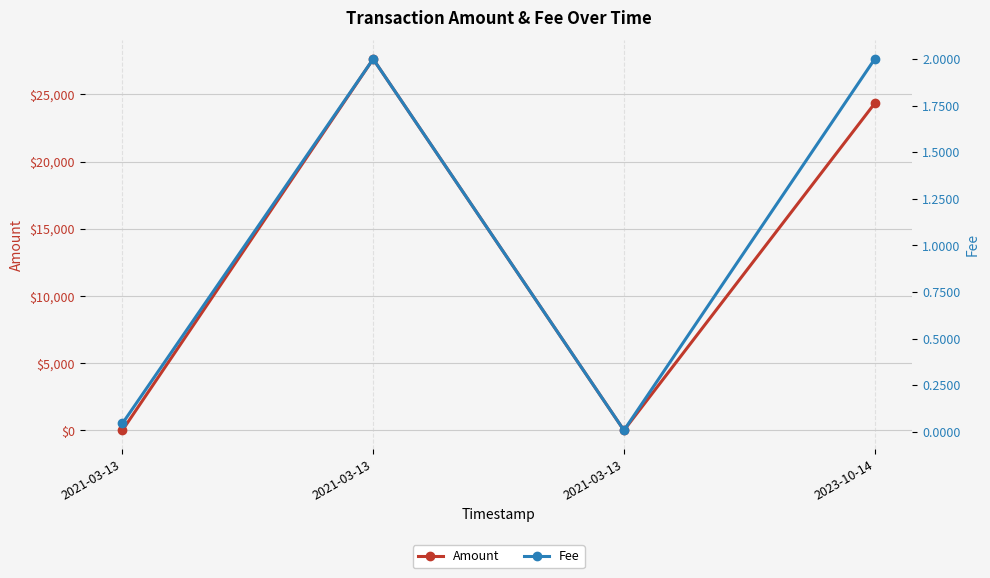

The Amount series shows 5361.7 at 2023-10-14. True or false?

False